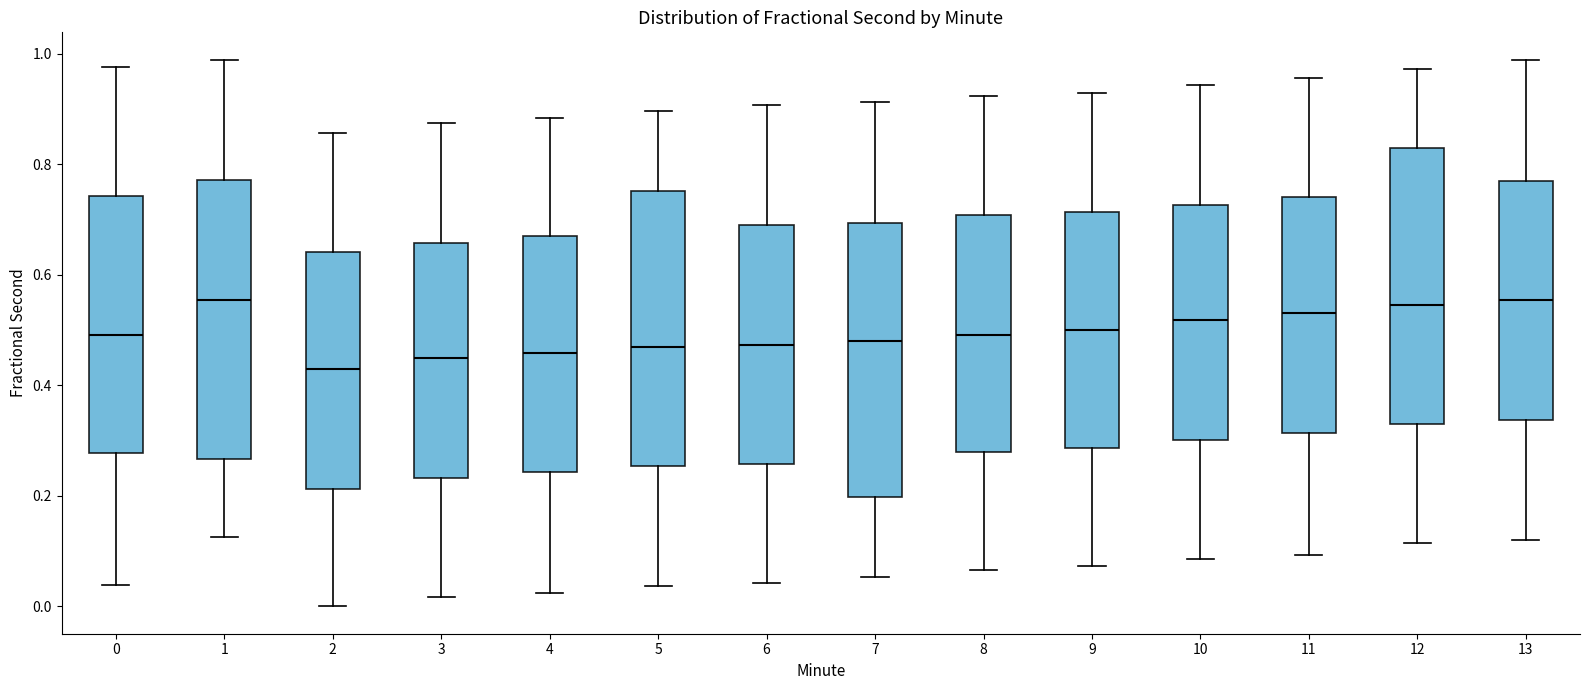

Reading left to right, transcribe this box plot: for each box, give where its median line is, the range the box spans, and where its two whiskers end, as read against the y-axis. The values are not printed on the chart, so give them approximately, as read against the axis.

0: median 0.50, box 0.28 to 0.74, whiskers 0.04 to 0.98
1: median 0.56, box 0.26 to 0.78, whiskers 0.12 to 0.98
2: median 0.42, box 0.22 to 0.64, whiskers 0.00 to 0.86
3: median 0.44, box 0.24 to 0.66, whiskers 0.02 to 0.88
4: median 0.46, box 0.24 to 0.68, whiskers 0.02 to 0.88
5: median 0.46, box 0.26 to 0.76, whiskers 0.04 to 0.90
6: median 0.48, box 0.26 to 0.68, whiskers 0.04 to 0.90
7: median 0.48, box 0.20 to 0.70, whiskers 0.06 to 0.92
8: median 0.50, box 0.28 to 0.70, whiskers 0.06 to 0.92
9: median 0.50, box 0.28 to 0.72, whiskers 0.08 to 0.92
10: median 0.52, box 0.30 to 0.72, whiskers 0.08 to 0.94
11: median 0.54, box 0.32 to 0.74, whiskers 0.10 to 0.96
12: median 0.54, box 0.34 to 0.82, whiskers 0.12 to 0.98
13: median 0.56, box 0.34 to 0.76, whiskers 0.12 to 0.98